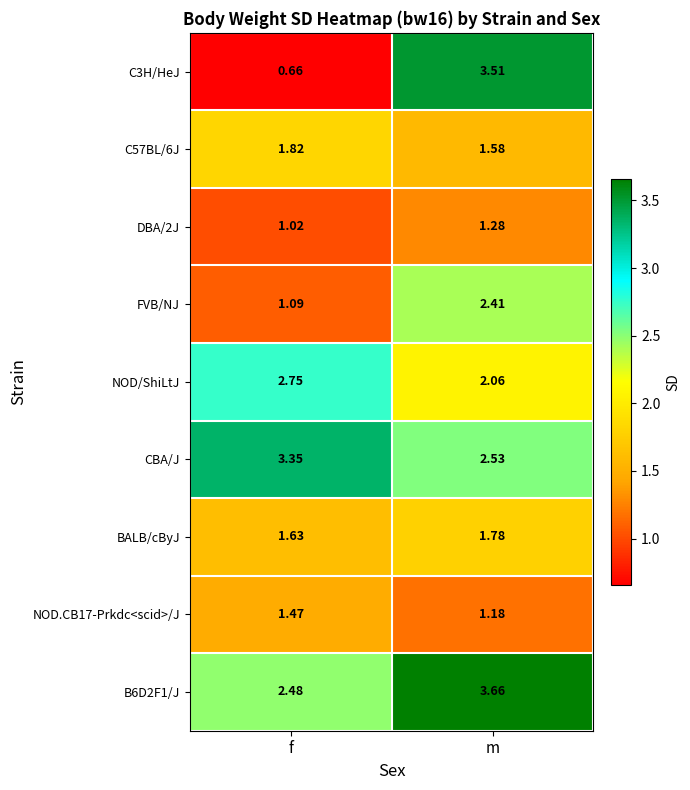

At how many categories does at least one series exceed 1?

2